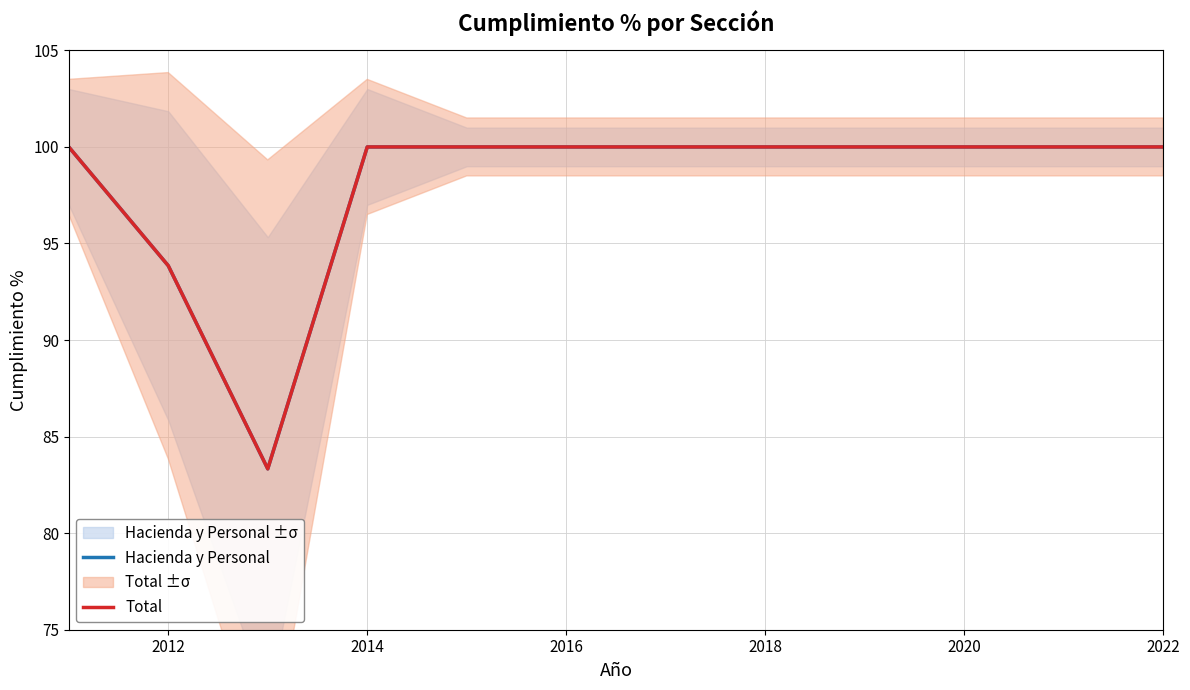

In Total, how many points are lower than both neighbors (excluding endpoints)?

1